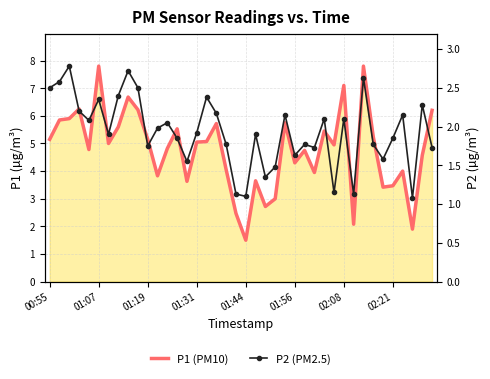

What is the sum of all P1 (PM10) values?

190.4